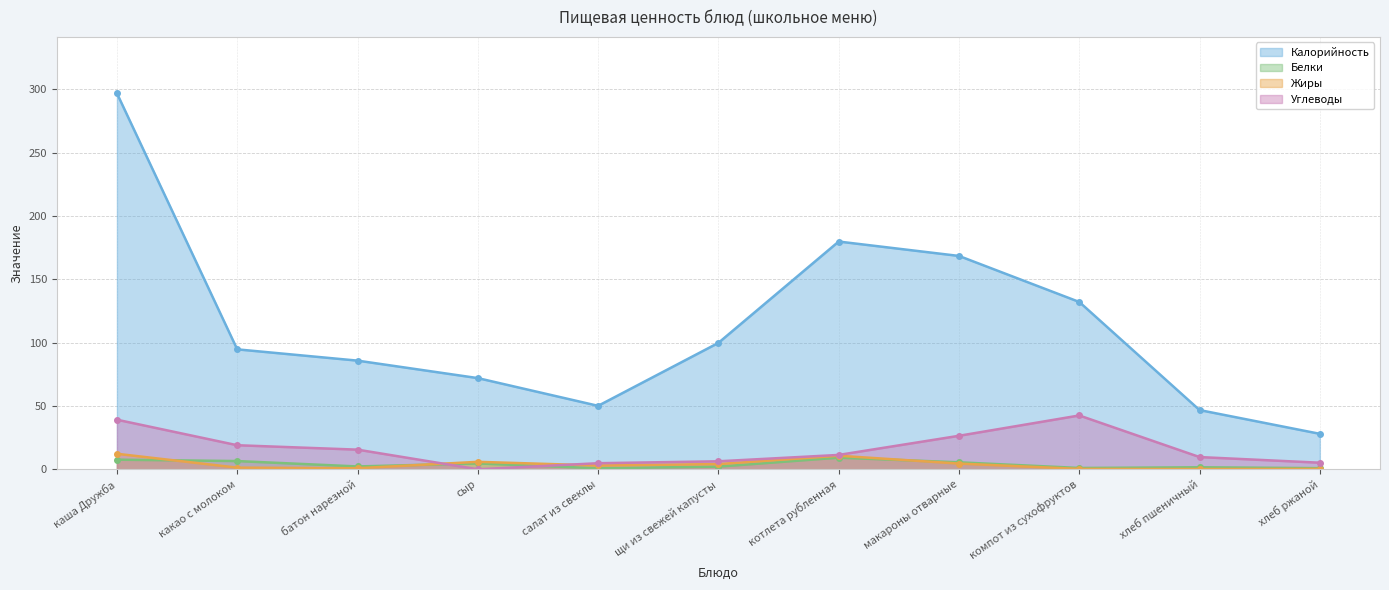

What is the label of the 2nd point from the right?

хлеб пшеничный